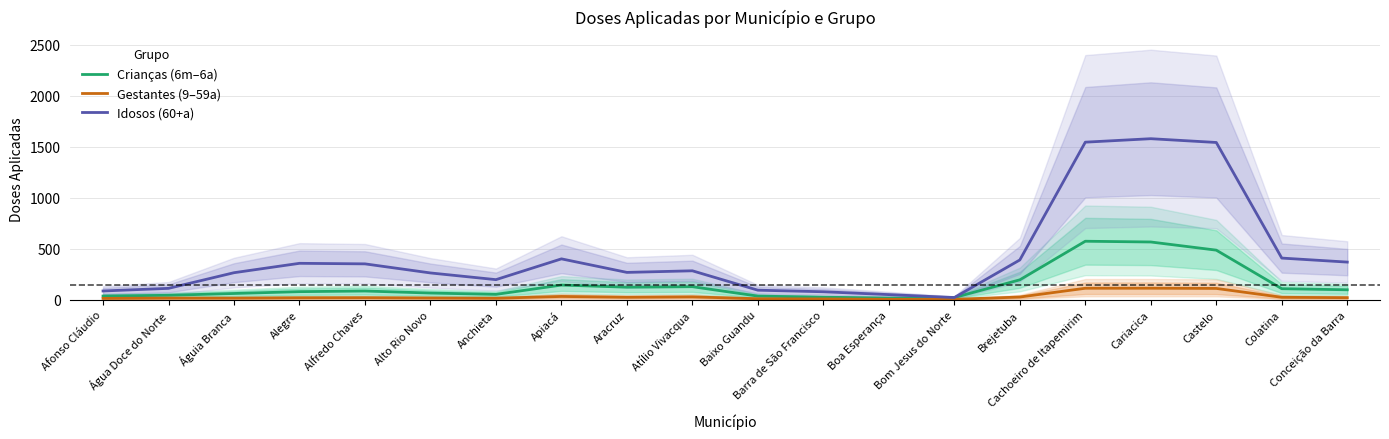

Is the value of Idosos (60+a) at Colatina greater than the value of Gestantes (9–59a) at Boa Esperança?

Yes